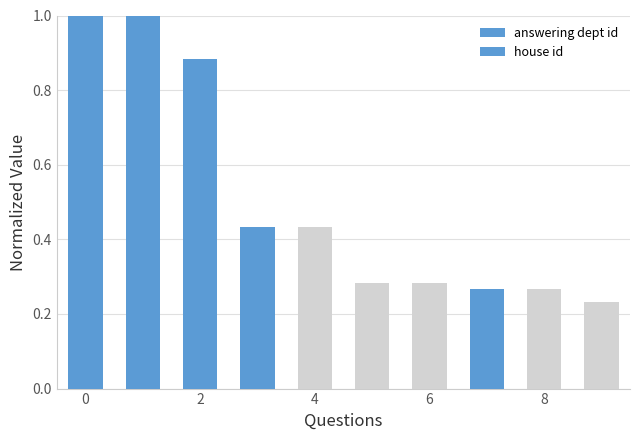

Reading right to left, list all the values displayed in this chart.

answering dept id: 0.2	0.3	0.3	0.3	0.3	0.4	0.4	0.9	1.0	1.0
house id: 0.0	0.0	0.0	0.0	0.0	0.0	0.0	0.0	0.0	0.0